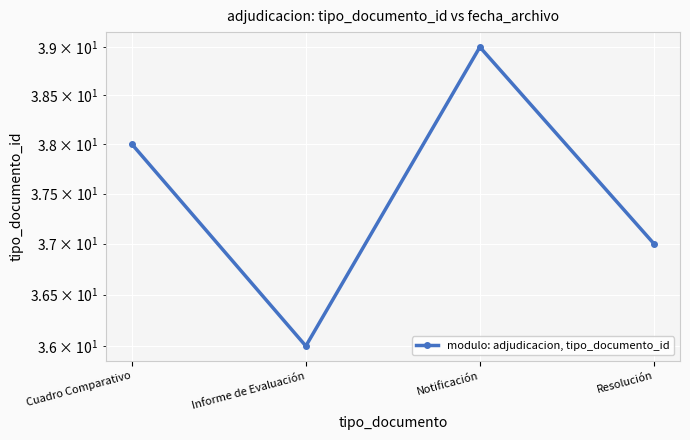

What is the label of the 1st point from the right?

Resolución